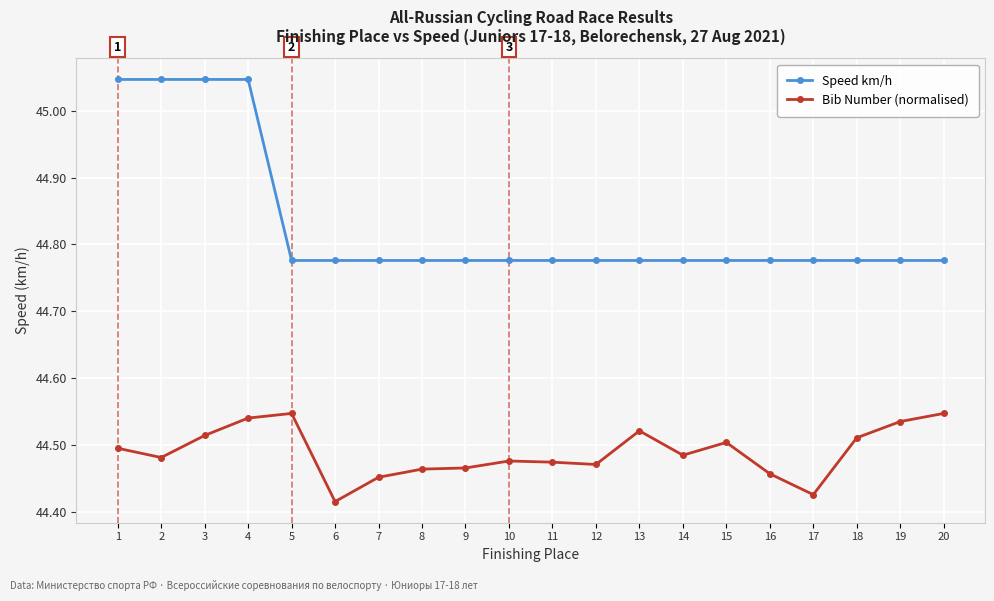

How many Speed km/h values are between 44 and 45?

16